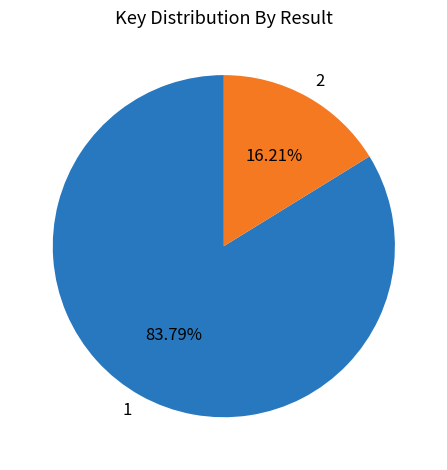

True or false: 1 accounts for 84% of the total.

True